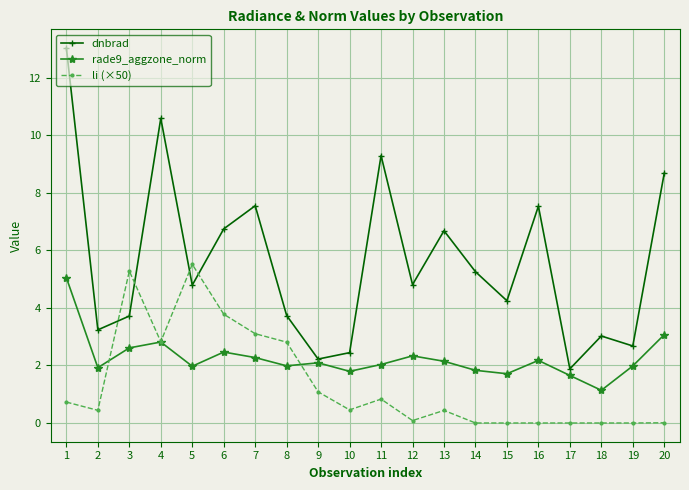

Which category has the lowest value in the rade9_aggzone_norm series?

18